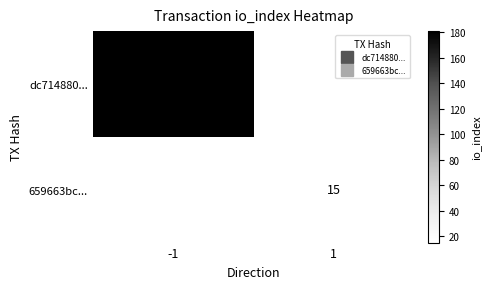

Rank the series by their average value, from highest to lowest.

dc714880..., 659663bc...